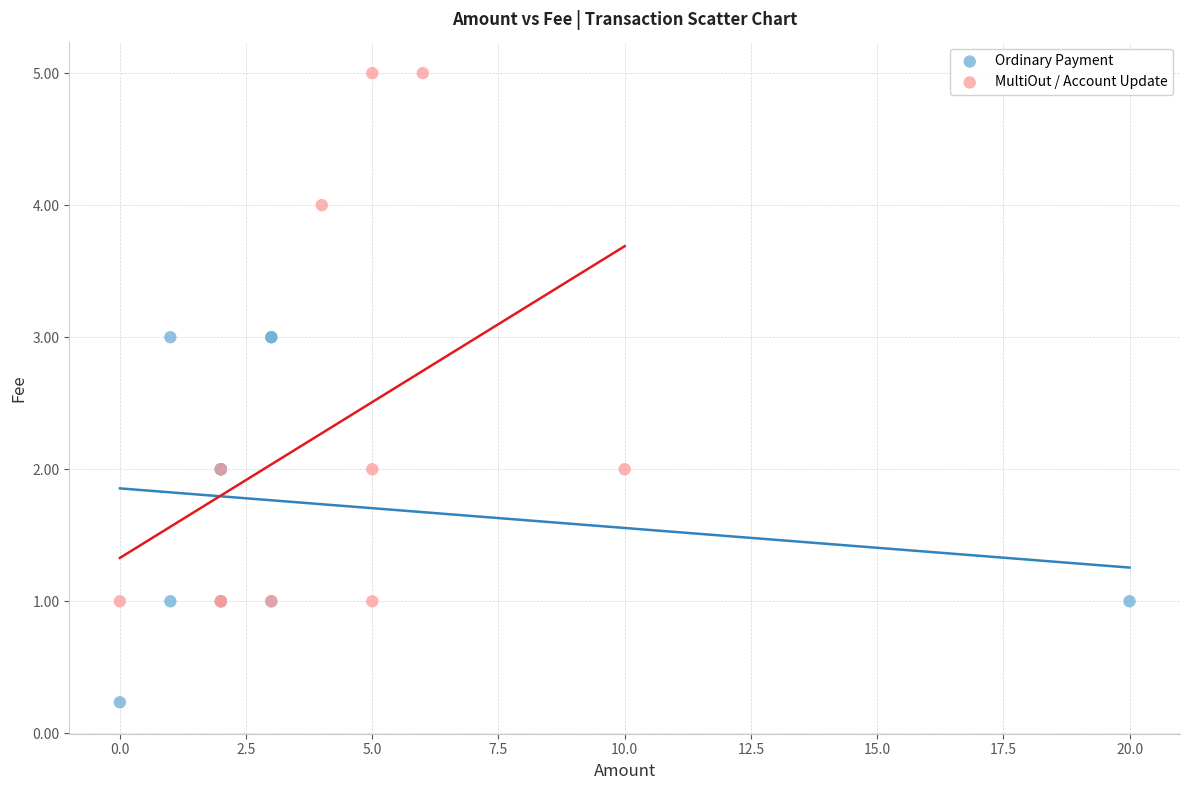

Which series contains the highest Y value?

MultiOut / Account Update